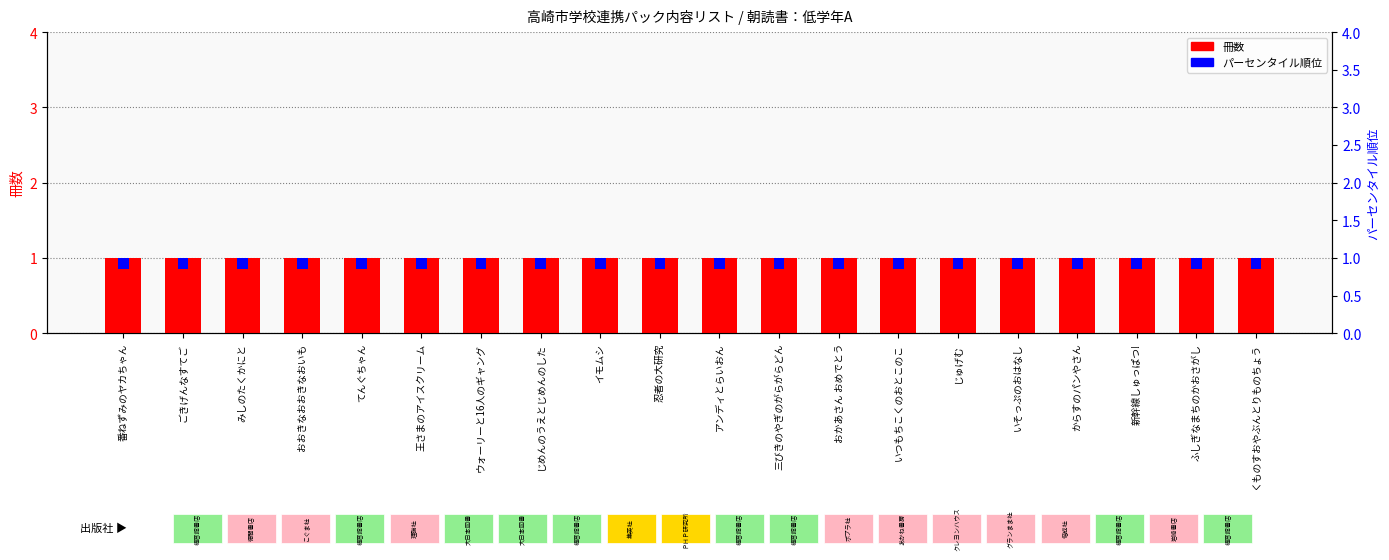

Which series has the largest range (max minus min)?

冊数